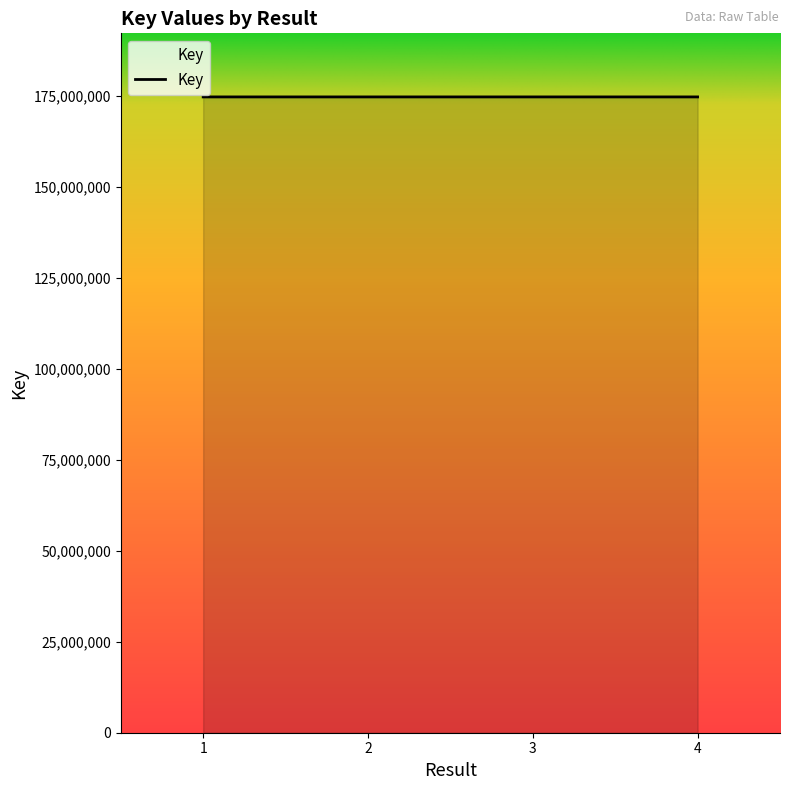

How many lines are shown in the chart?

1